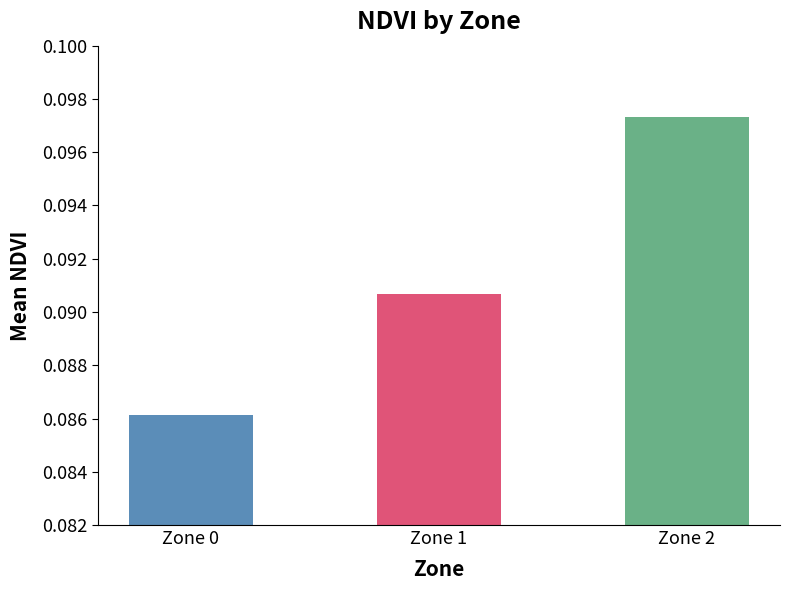

The value at Zone 0 is 0.0. True or false?

False